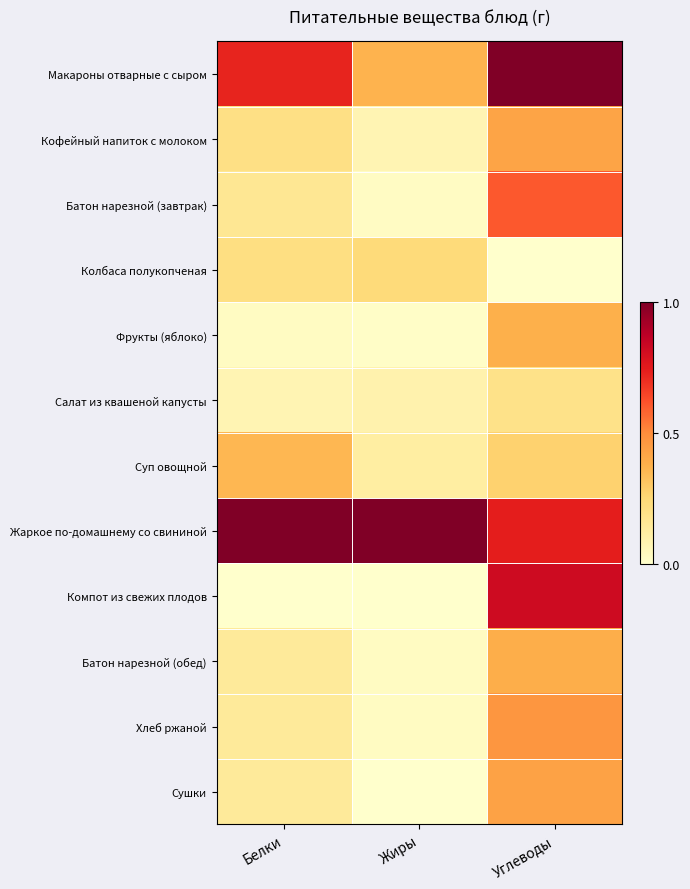

At how many categories does at least one series exceed 0?

3